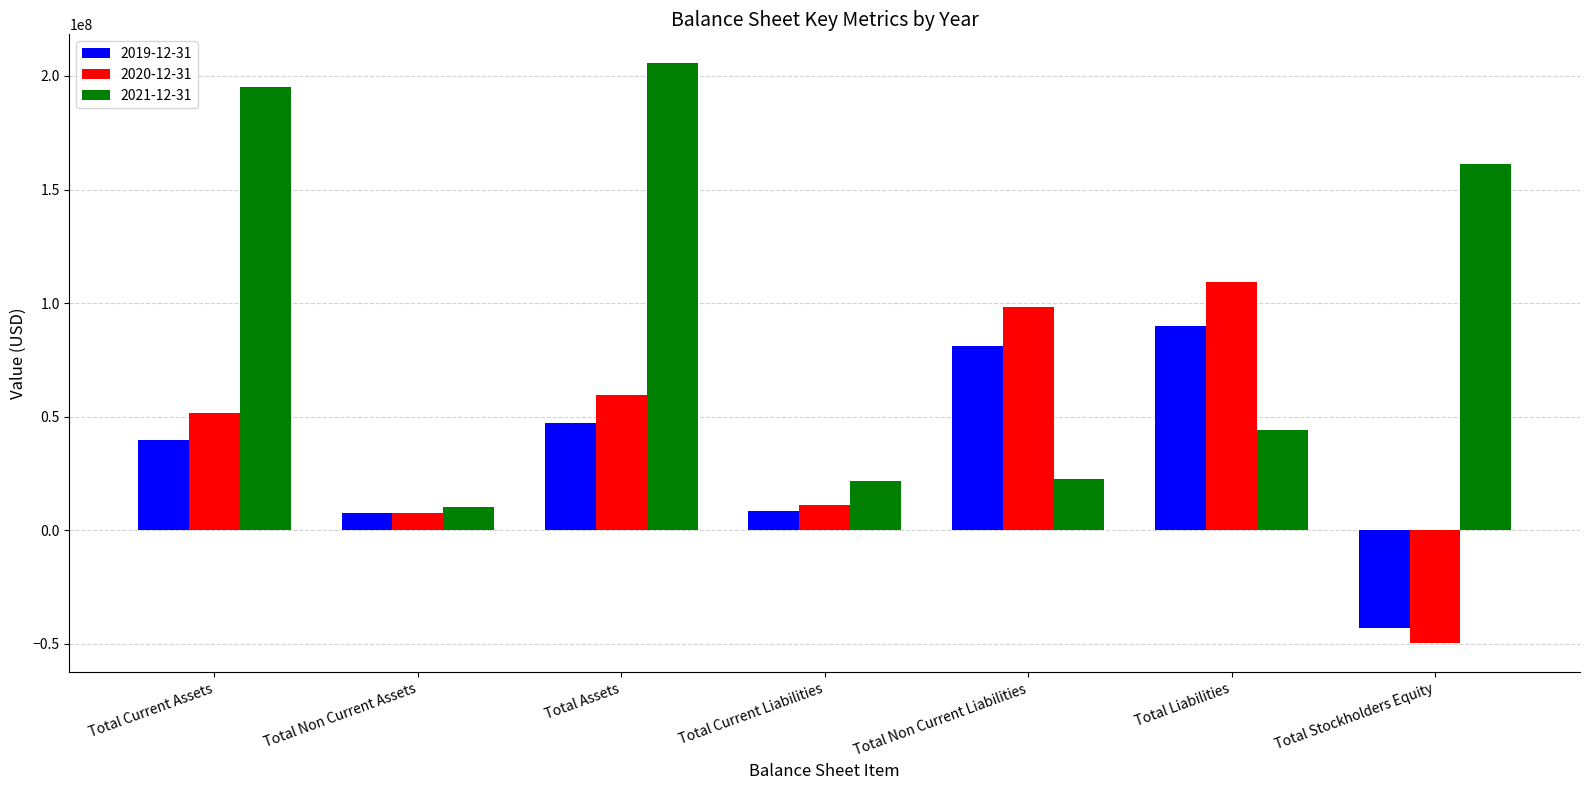

Which category has the lowest value in the 2021-12-31 series?

Total Non Current Assets